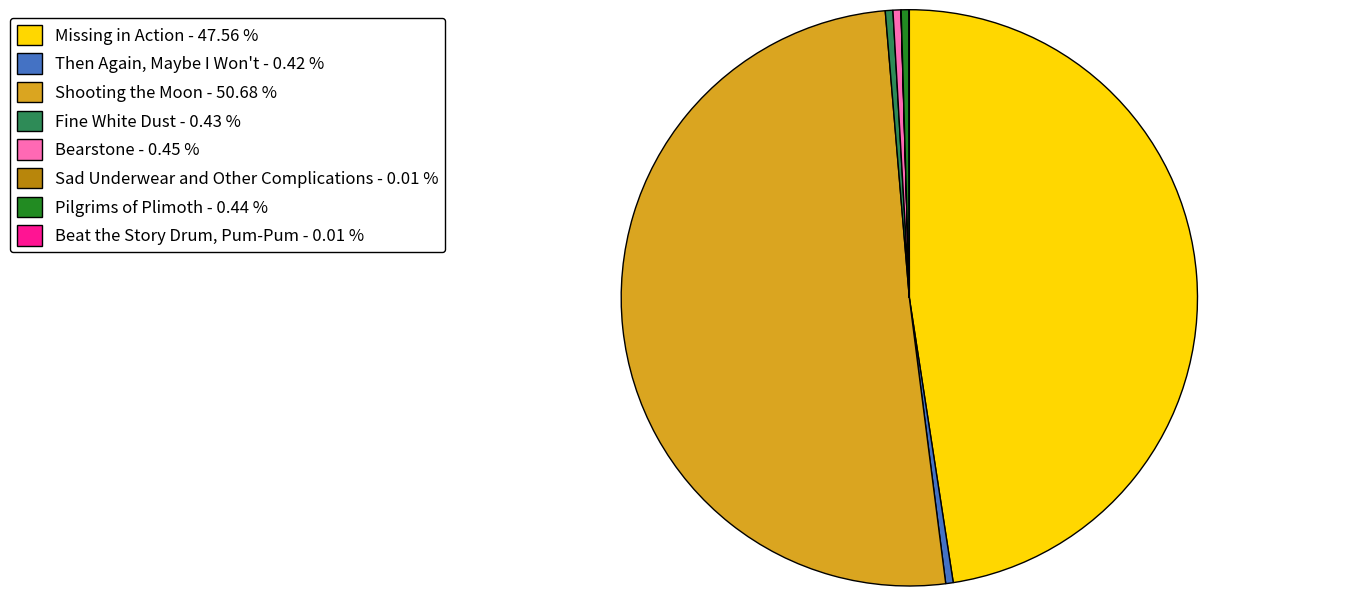

Which has a higher value, Missing in Action - 47.56 % or Pilgrims of Plimoth - 0.44 %?

Missing in Action - 47.56 %